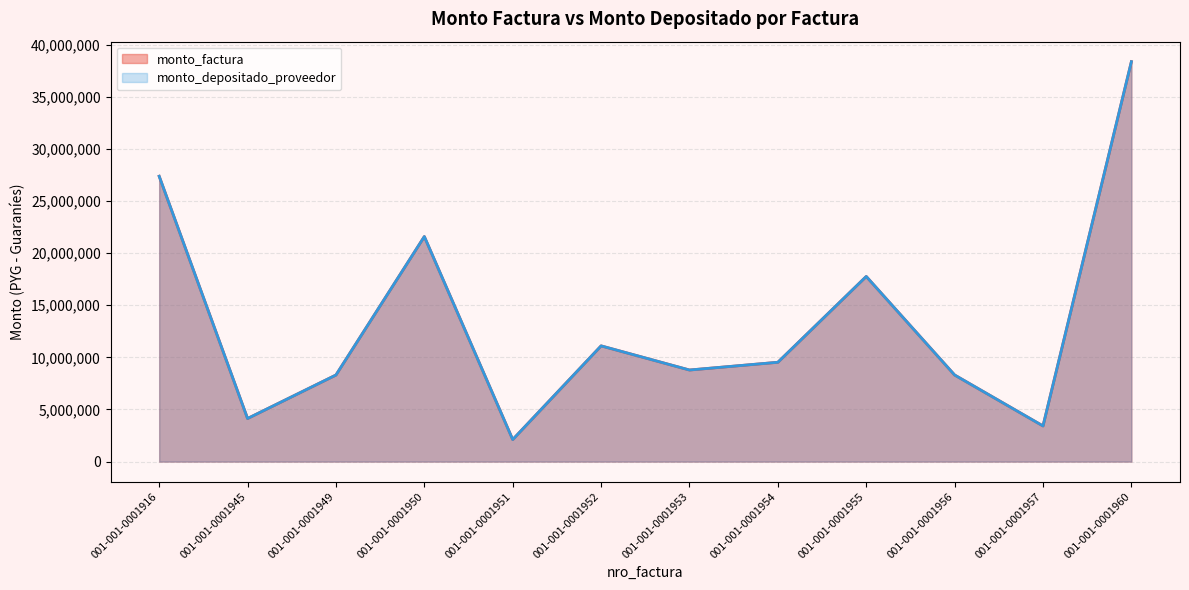

Reading right to left, what are all the values shown in this chart?

monto_factura: 001-001-0001960=38364607	001-001-0001957=3420400	001-001-0001956=8306720	001-001-0001955=17759800	001-001-0001954=9528300	001-001-0001953=8786000	001-001-0001952=11102300	001-001-0001951=2114280	001-001-0001950=21588150	001-001-0001949=8306720	001-001-0001945=4134560	001-001-0001916=27372720
monto_depositado_proveedor: 001-001-0001960=38364607	001-001-0001957=3420400	001-001-0001956=8306720	001-001-0001955=17759800	001-001-0001954=9528300	001-001-0001953=8786000	001-001-0001952=11102300	001-001-0001951=2114280	001-001-0001950=21588150	001-001-0001949=8306720	001-001-0001945=4134560	001-001-0001916=27372720